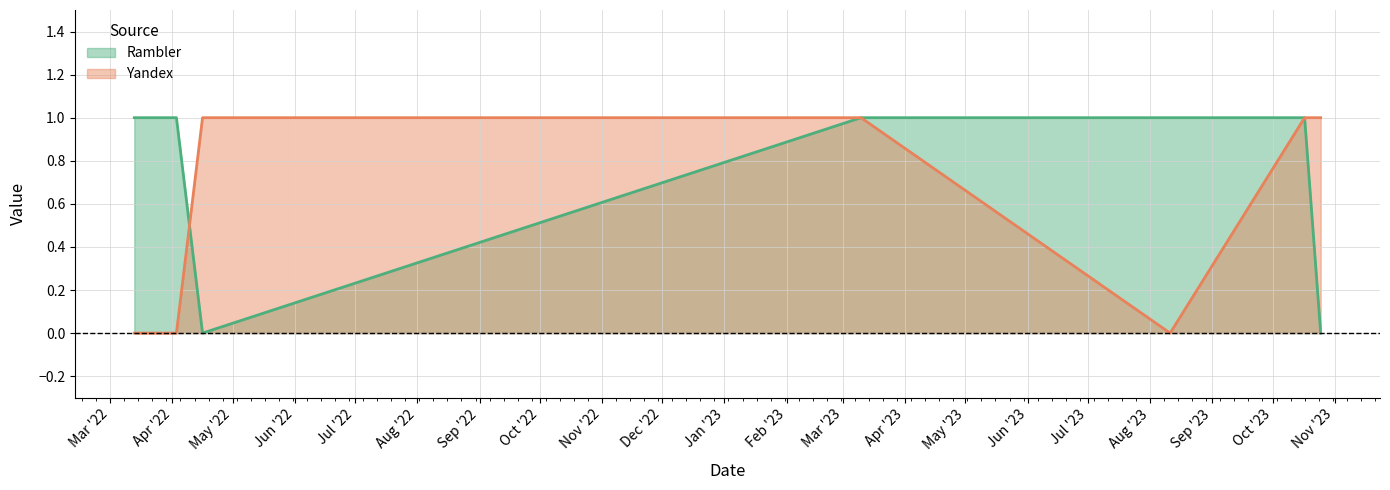

What is the label of the 5th point from the left?

2023-03-10